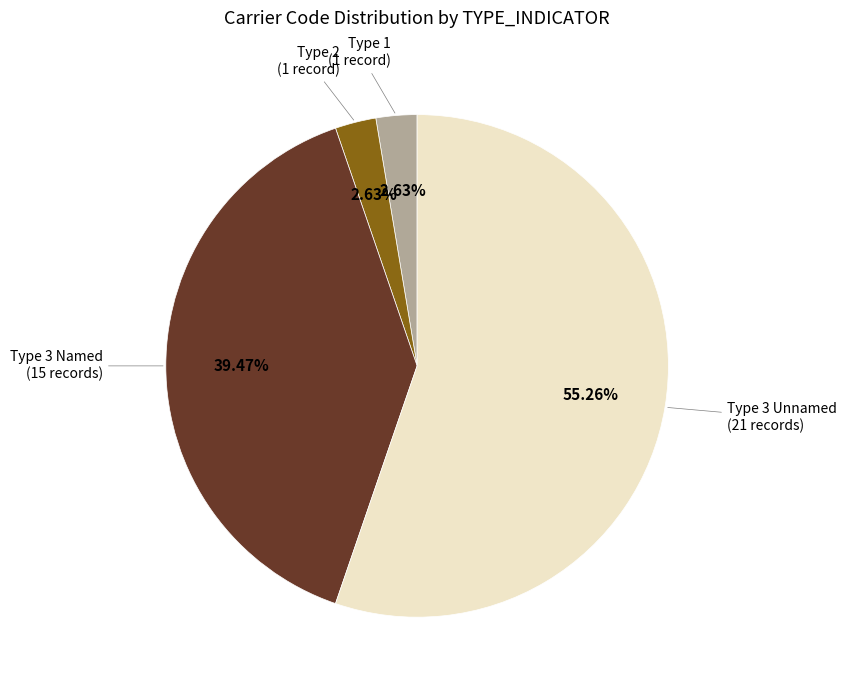

Between Type 3 Named (15 records) and Type 3 Unnamed (21 records), which is larger?

Type 3 Unnamed (21 records)